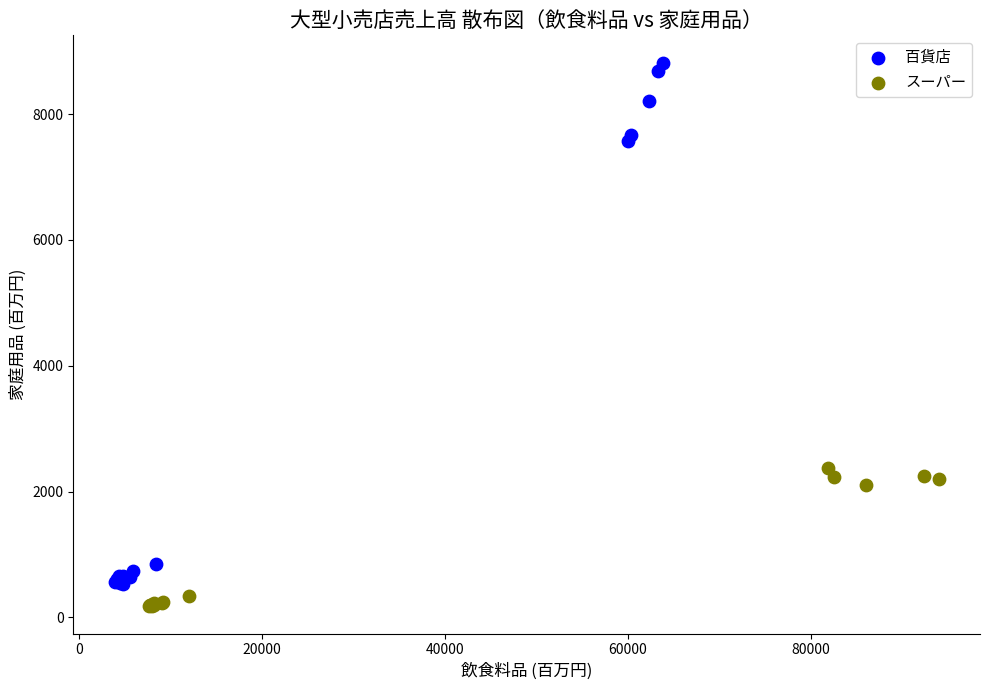

Which series has the largest Y range (max minus min)?

百貨店